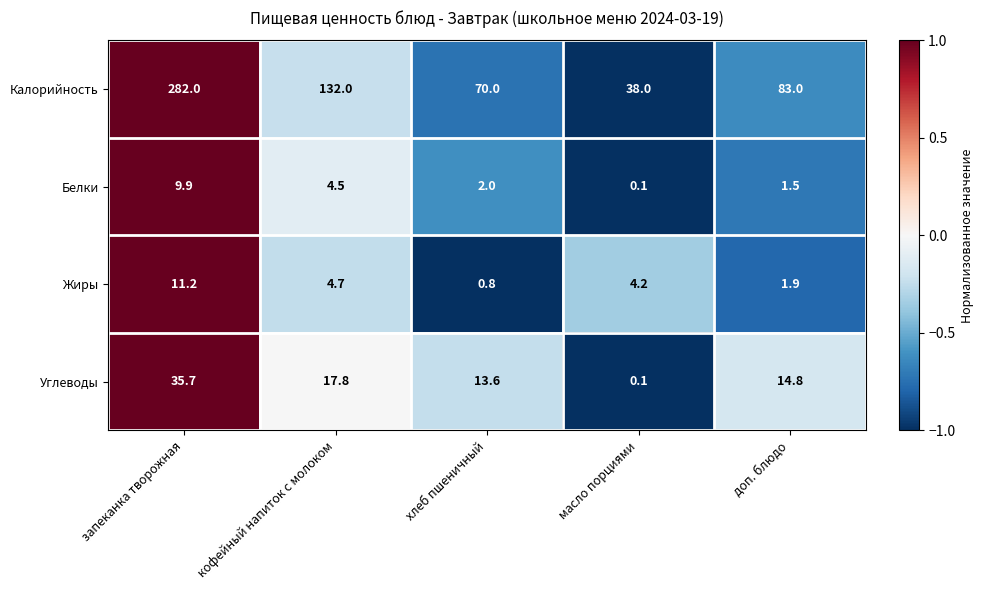

Is it true that Калорийность equals 282.0 at запеканка творожная?

True